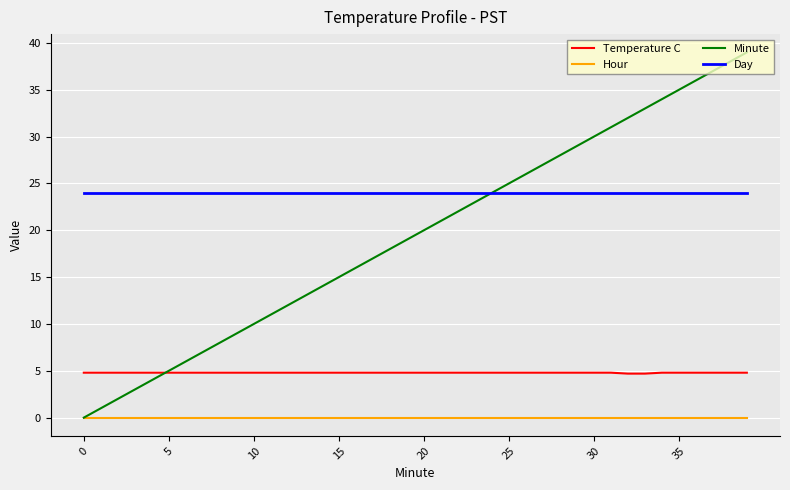

Rank the series by their average value, from highest to lowest.

Day, Minute, Temperature C, Hour